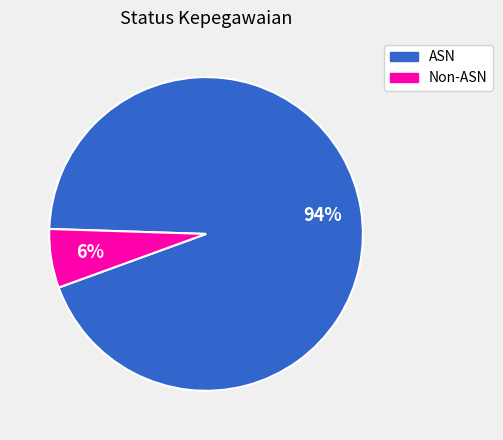

What percentage is the Non-ASN slice, to the nearest percent?

6%